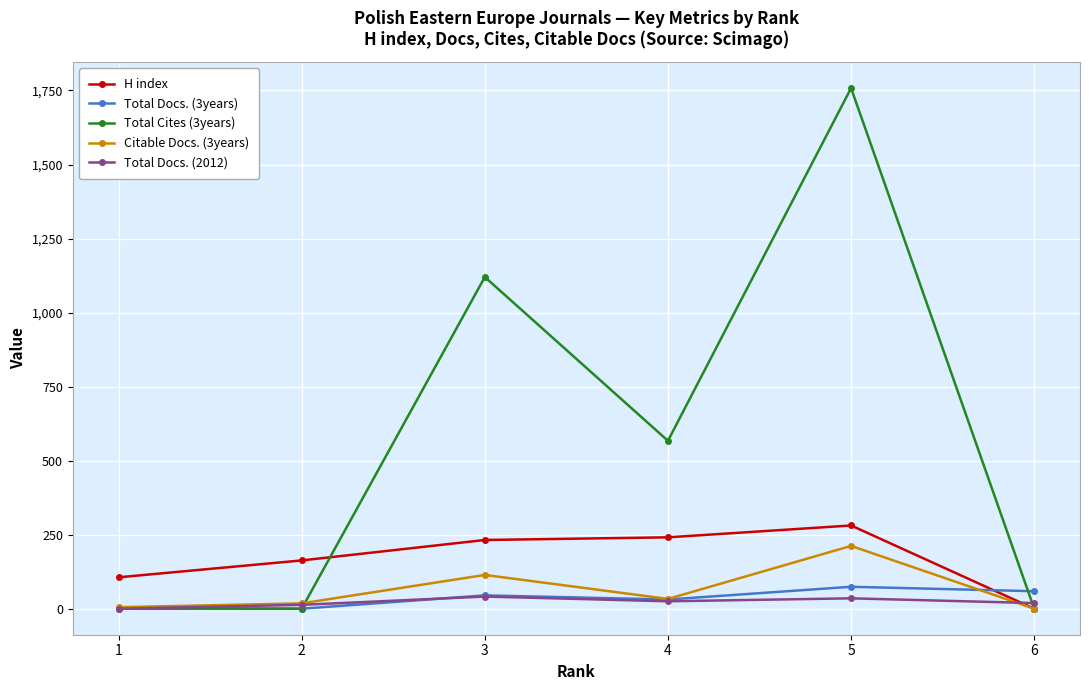

The value of H index at 2 is 163. True or false?

True